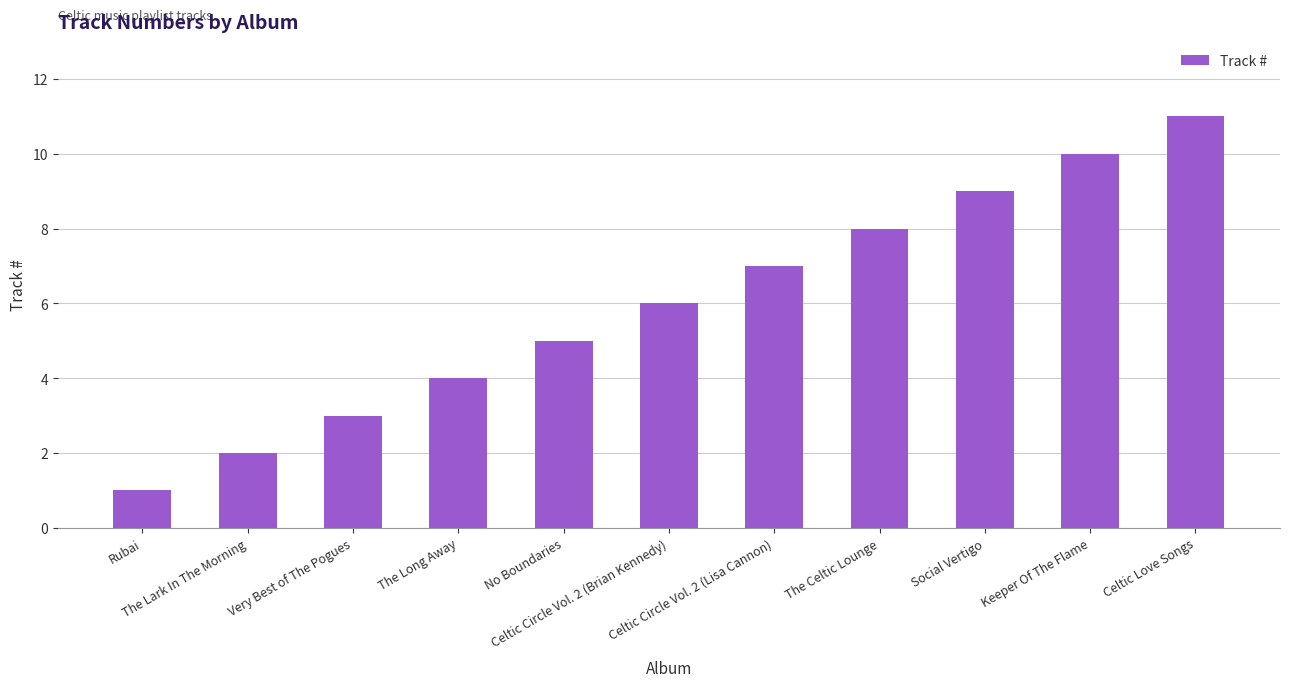

List the labels in order of value, largest first.

Celtic Love Songs, Keeper Of The Flame, Social Vertigo, The Celtic Lounge, Celtic Circle Vol. 2 (Lisa Cannon), Celtic Circle Vol. 2 (Brian Kennedy), No Boundaries, The Long Away, Very Best of The Pogues, The Lark In The Morning, Rubai